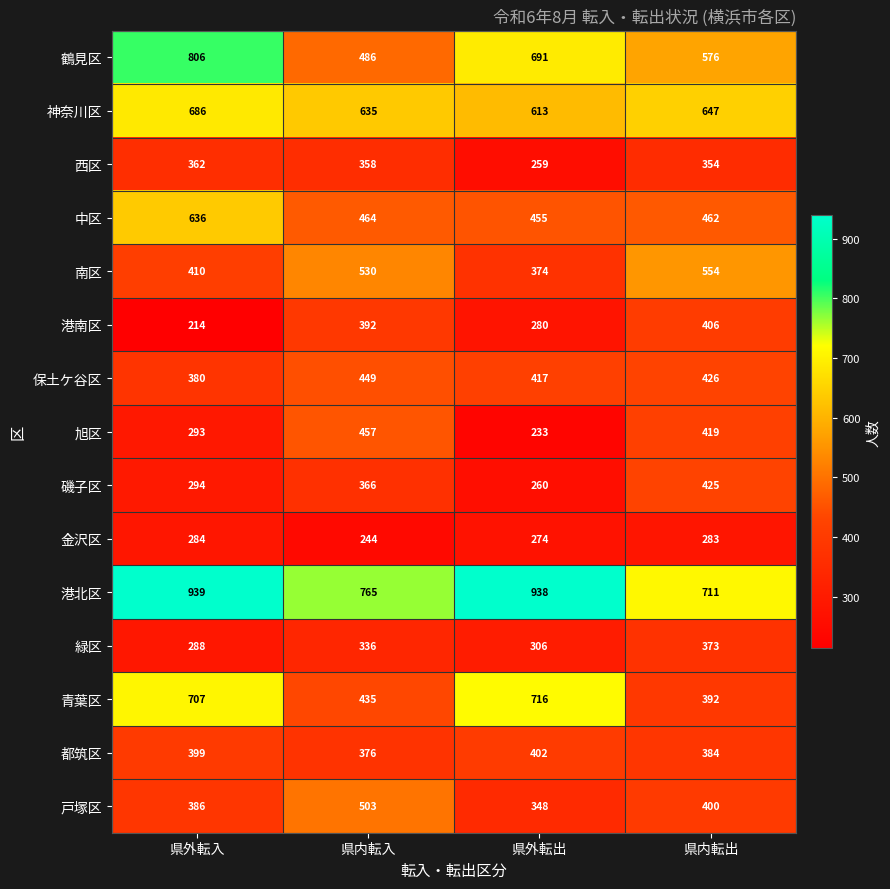

At how many categories does at least one series exceed 685?

4